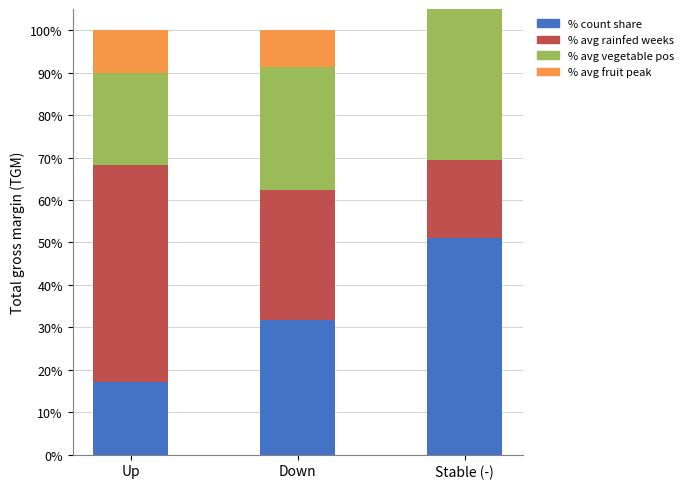

What is the sum of all % avg rainfed weeks values?

100.0